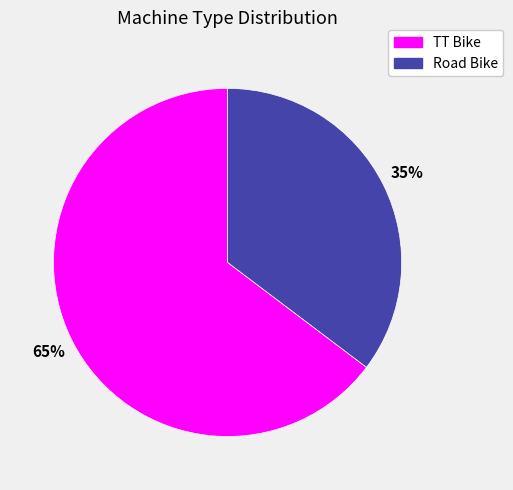

What percentage is the Road Bike slice, to the nearest percent?

35%